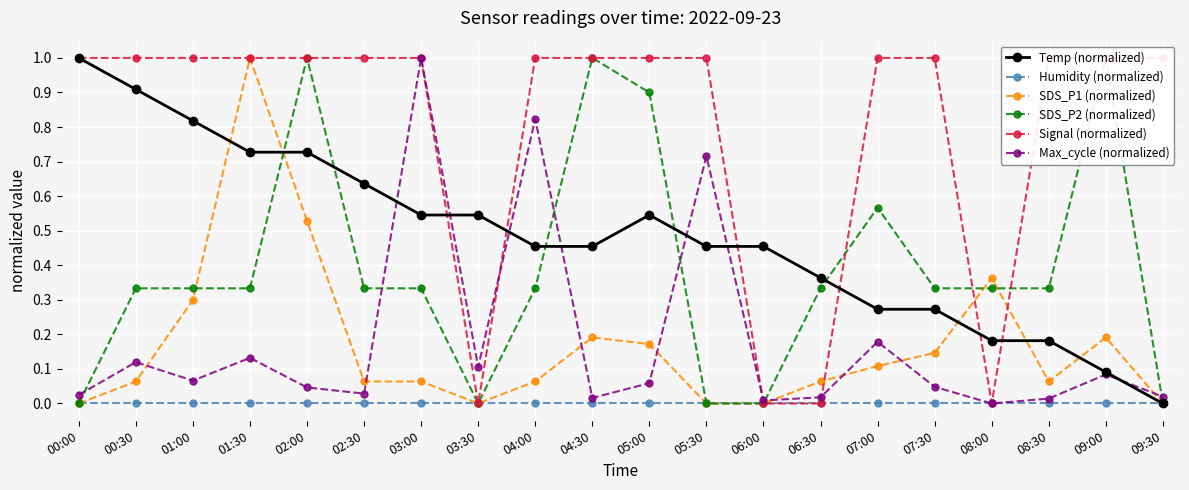

List the series in order of their peak value, highest first.

Temp (normalized), SDS_P1 (normalized), SDS_P2 (normalized), Signal (normalized), Max_cycle (normalized), Humidity (normalized)